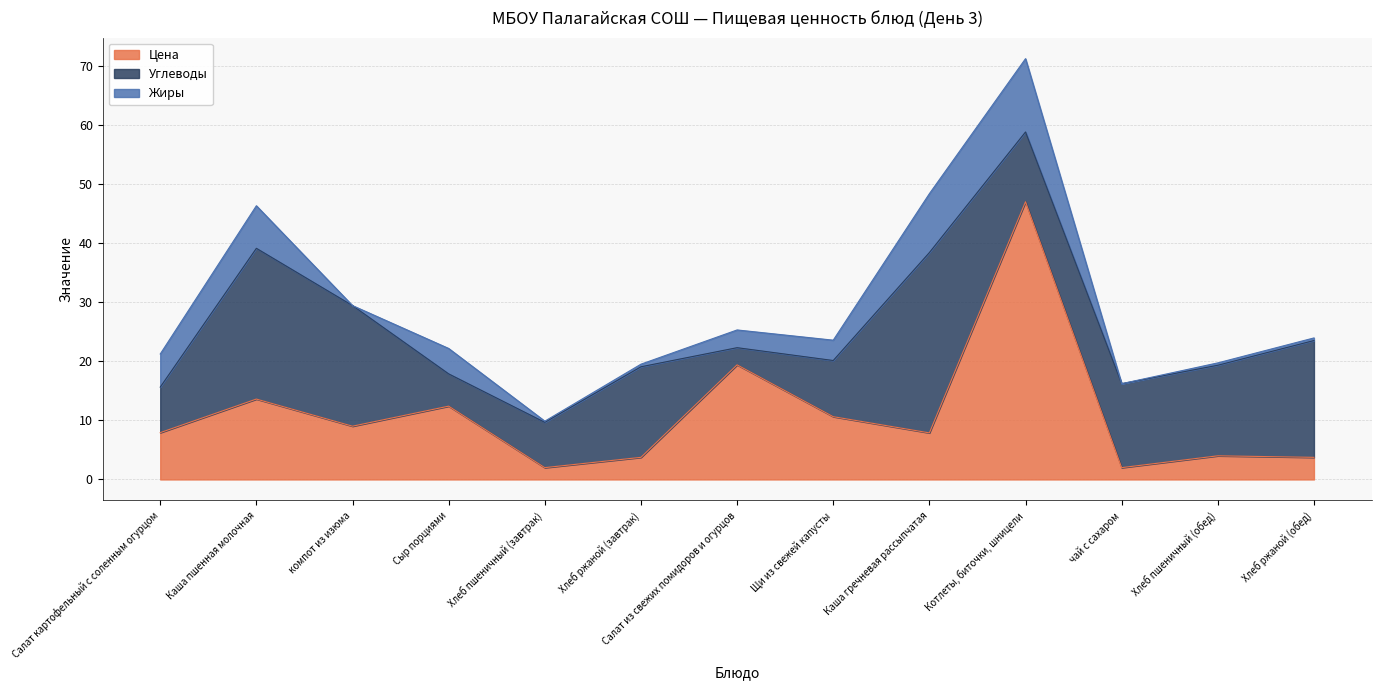

Rank the series by their maximum value, from highest to lowest.

Цена, Углеводы, Жиры